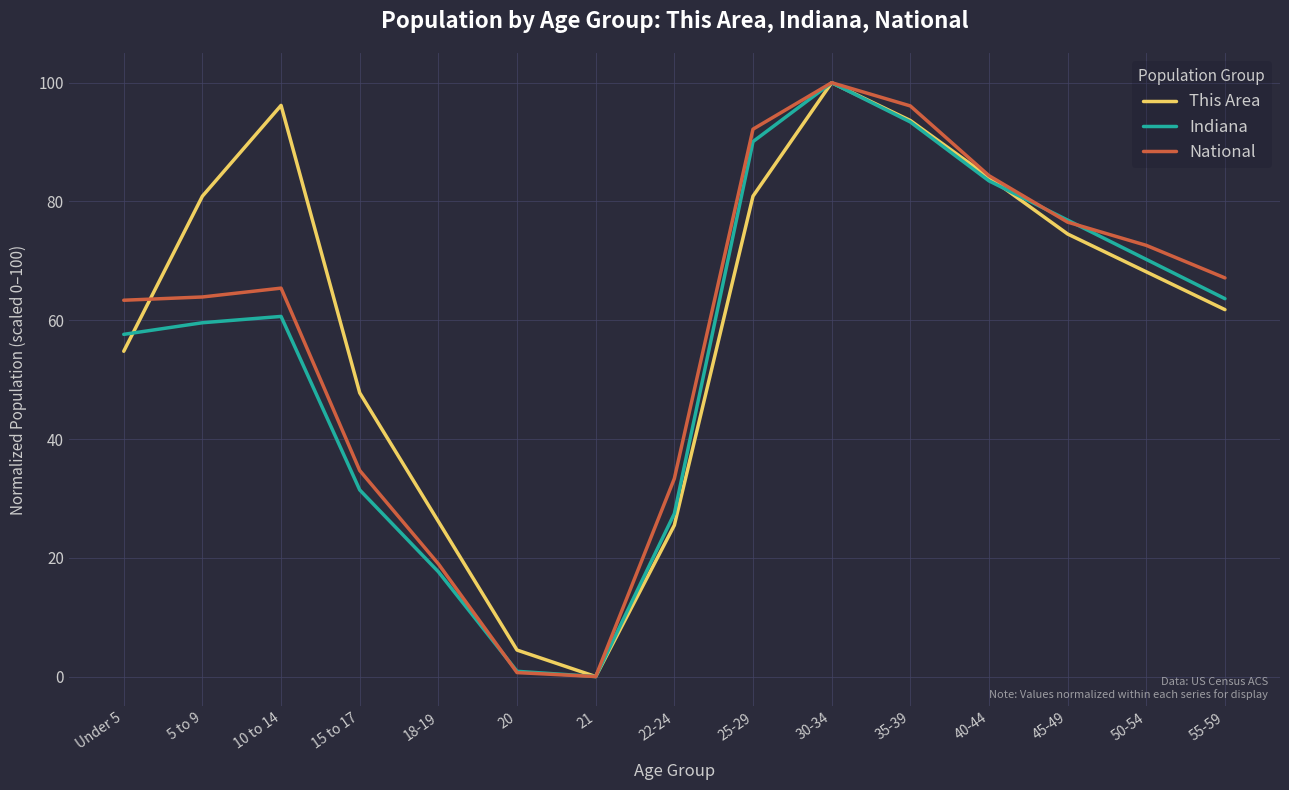

Rank the series at 10 to 14 from lowest to highest value.

Indiana, National, This Area